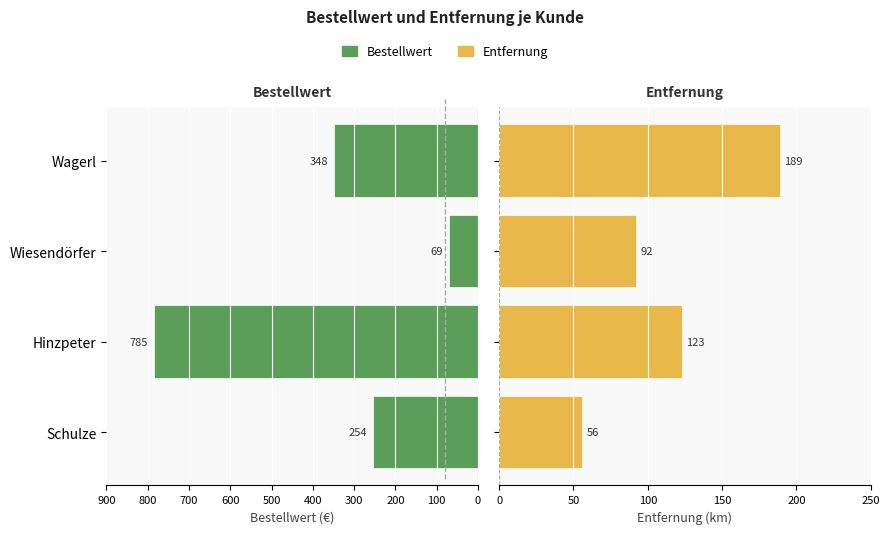

Read the Entfernung value at 0.

56